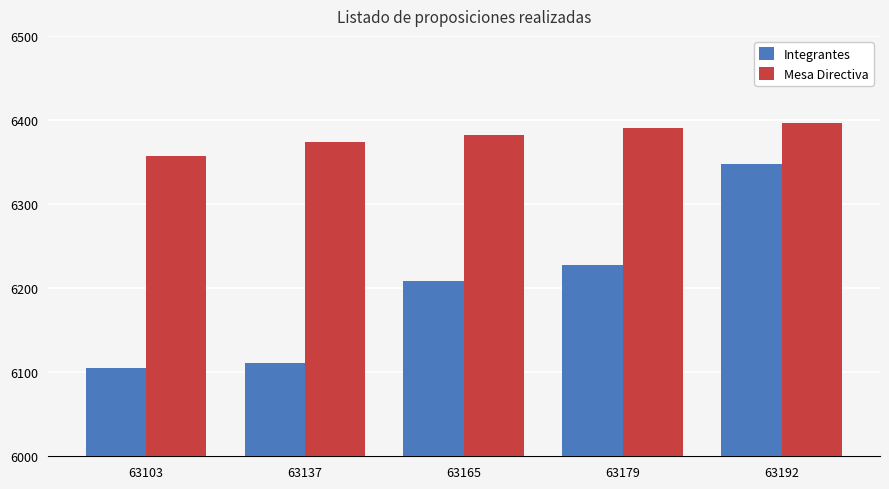

What is the highest value of the Mesa Directiva series?

6396